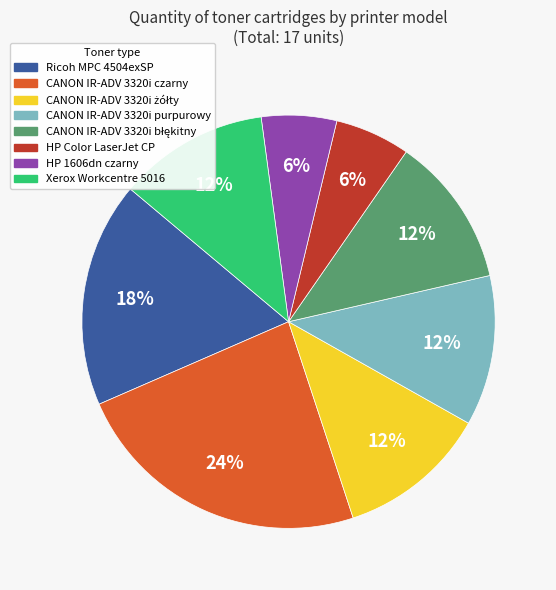

True or false: Ricoh MPC 4504exSP accounts for 18% of the total.

True